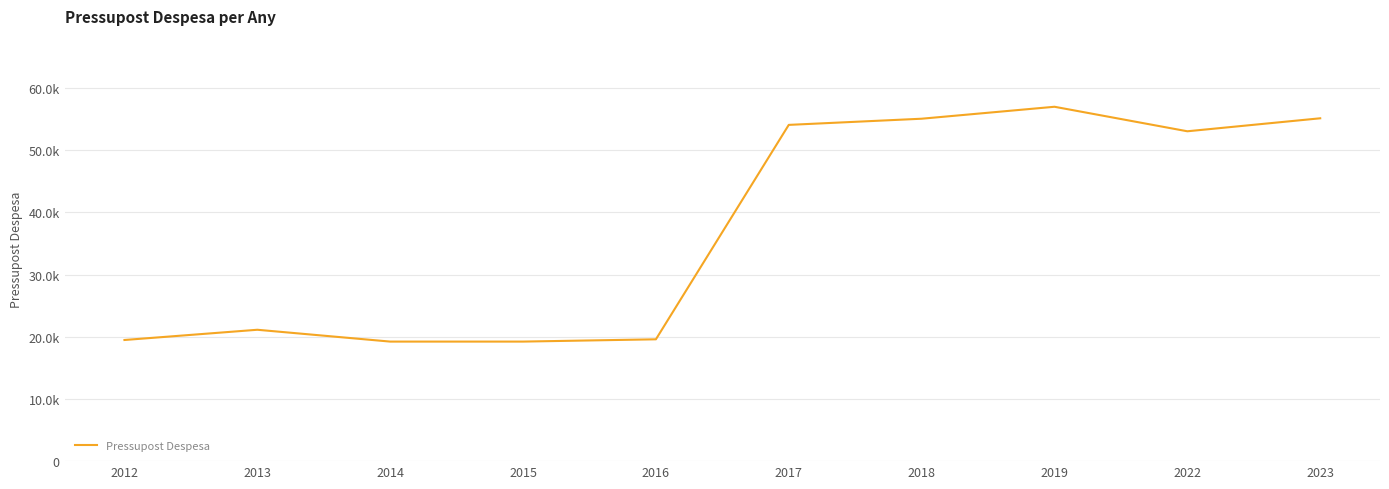

Is this an area chart (filled region under the line)?

No